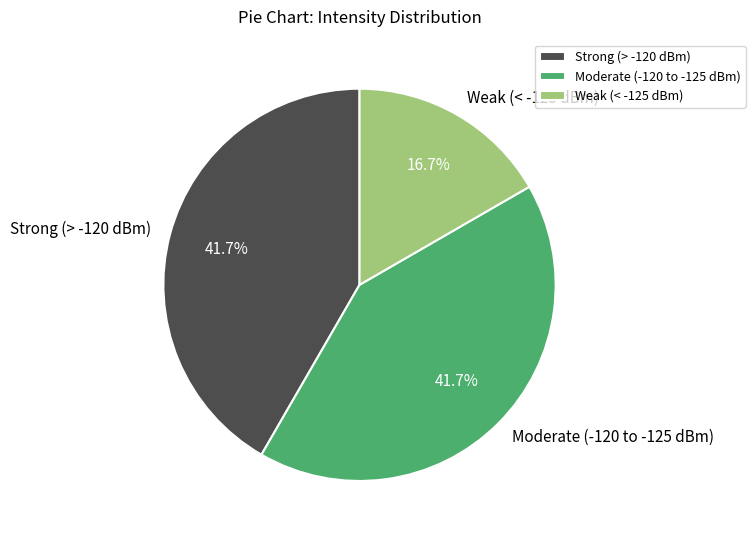

Is there a majority slice in this chart?

No